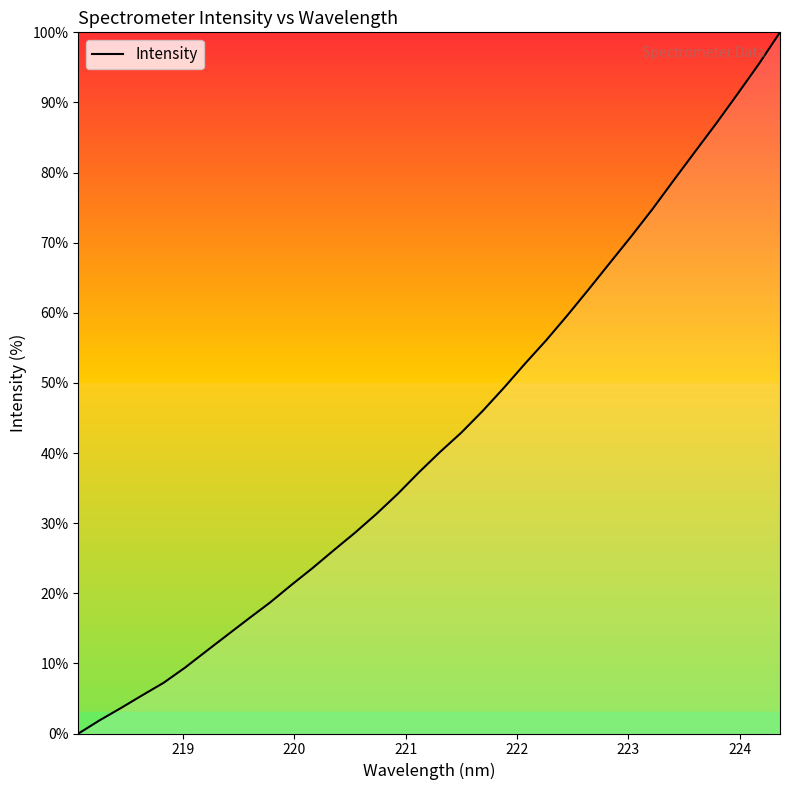

What is the difference between the maximum and minimum values?

100.0